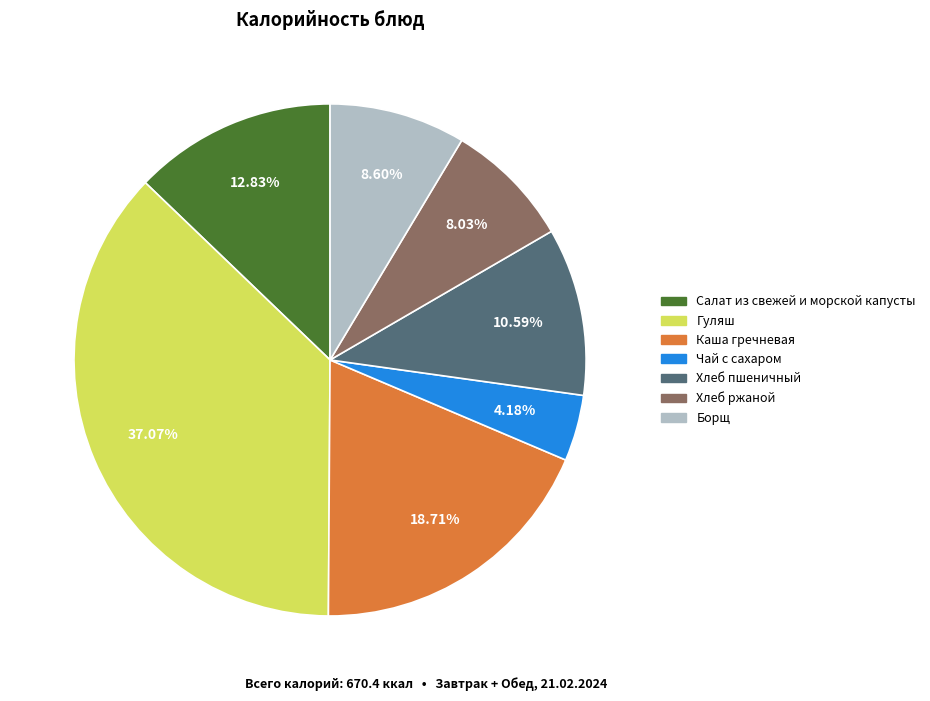

How many slices are in this pie chart?

7